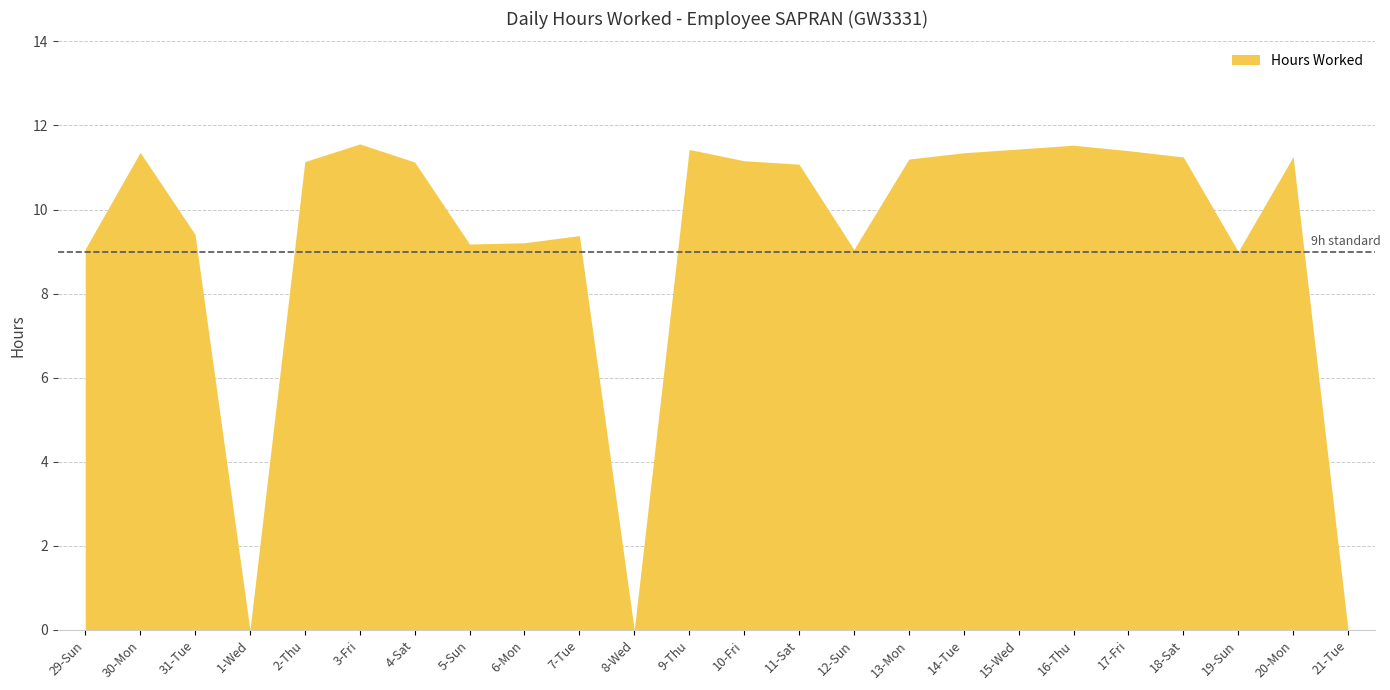

List the labels in order of value, largest first.

3-Fri, 16-Thu, 15-Wed, 9-Thu, 17-Fri, 30-Mon, 14-Tue, 20-Mon, 18-Sat, 13-Mon, 10-Fri, 2-Thu, 4-Sat, 11-Sat, 31-Tue, 7-Tue, 6-Mon, 5-Sun, 29-Sun, 12-Sun, 19-Sun, 1-Wed, 8-Wed, 21-Tue